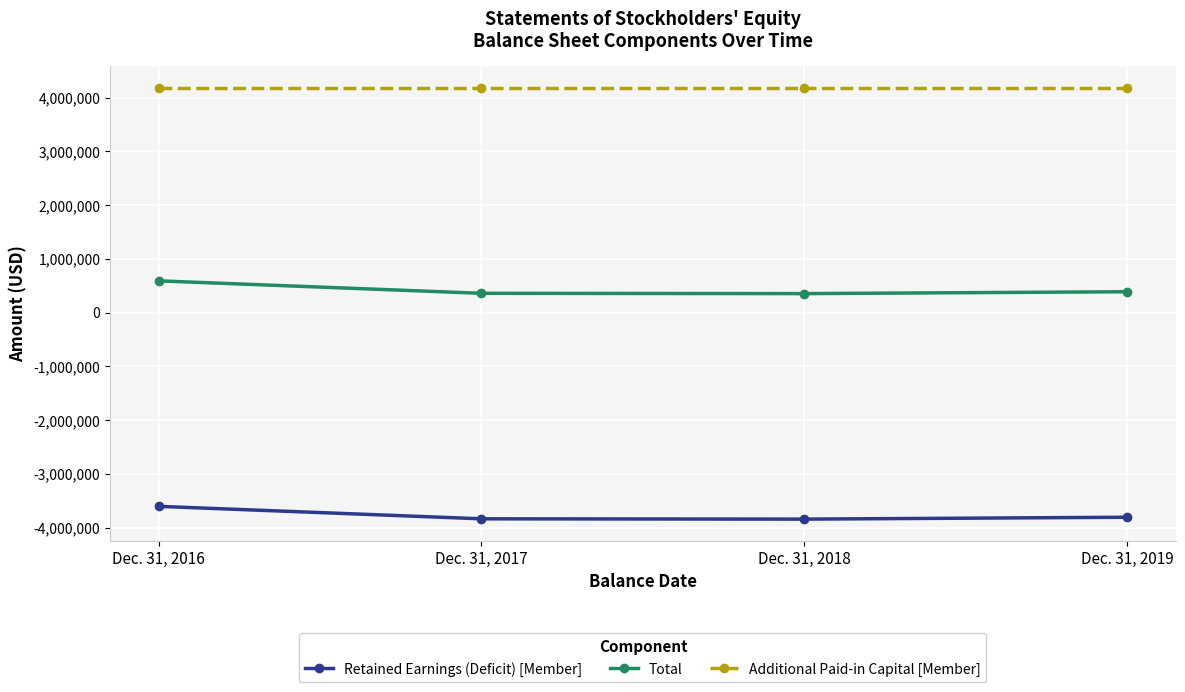

What is the value of the Retained Earnings (Deficit) [Member] point at the 1st from the left?

-3602993